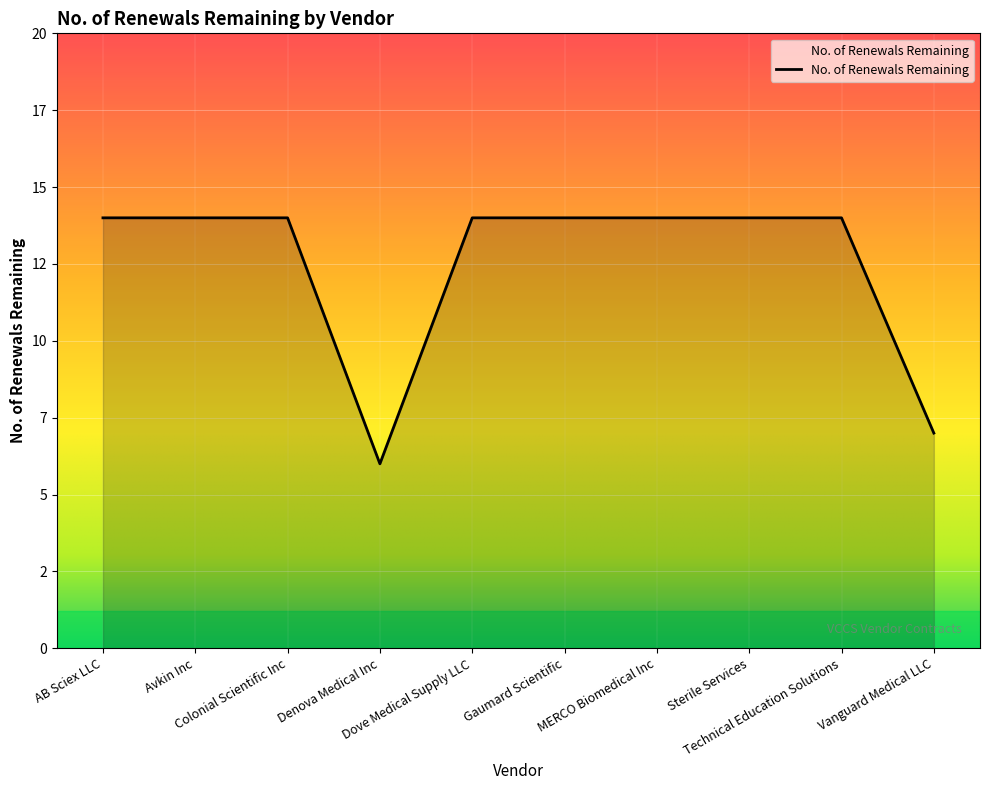

Which category has the lowest value across all series?

Denova Medical Inc